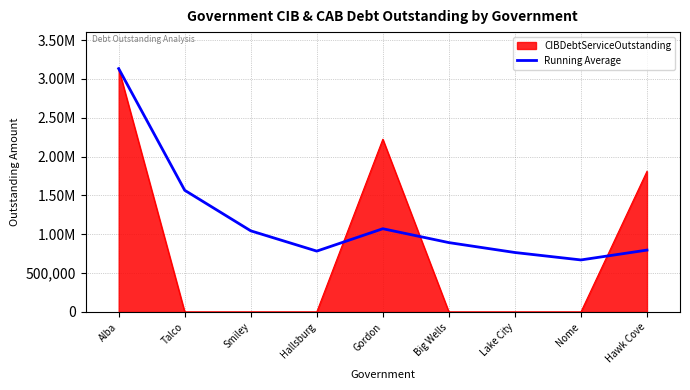

What are all the series names shown in the legend?

CIBDebtServiceOutstanding, Running Average